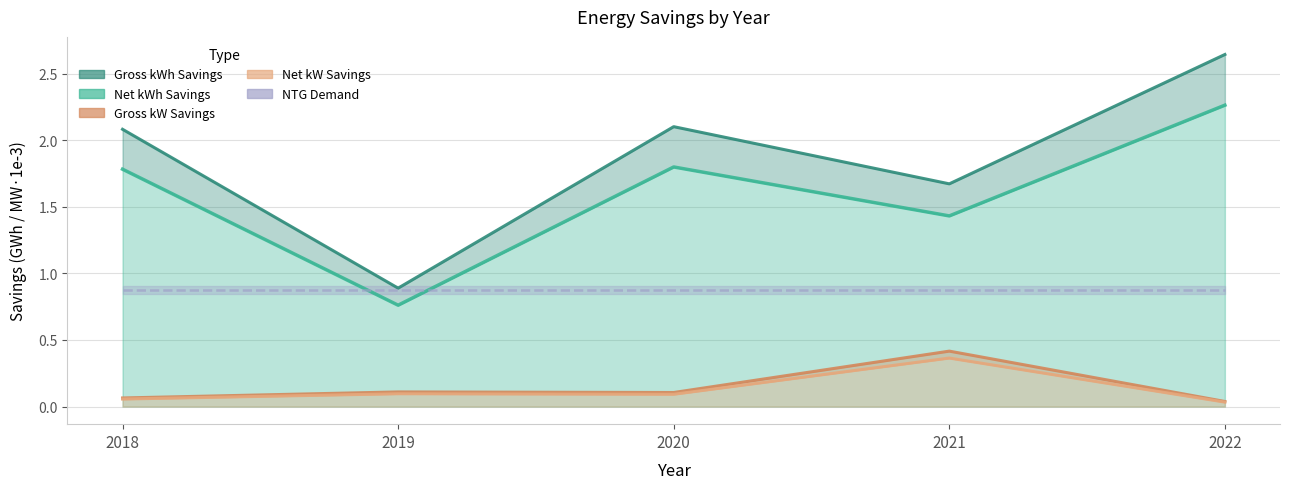

Reading left to right, what are all the values shown in this chart?

Gross kWh Savings: 2018=2.1	2019=0.9	2020=2.1	2021=1.7	2022=2.6
Net kWh Savings: 2018=1.8	2019=0.8	2020=1.8	2021=1.4	2022=2.3
Gross kW Savings: 2018=0.1	2019=0.1	2020=0.1	2021=0.4	2022=0.0
Net kW Savings: 2018=0.1	2019=0.1	2020=0.1	2021=0.4	2022=0.0